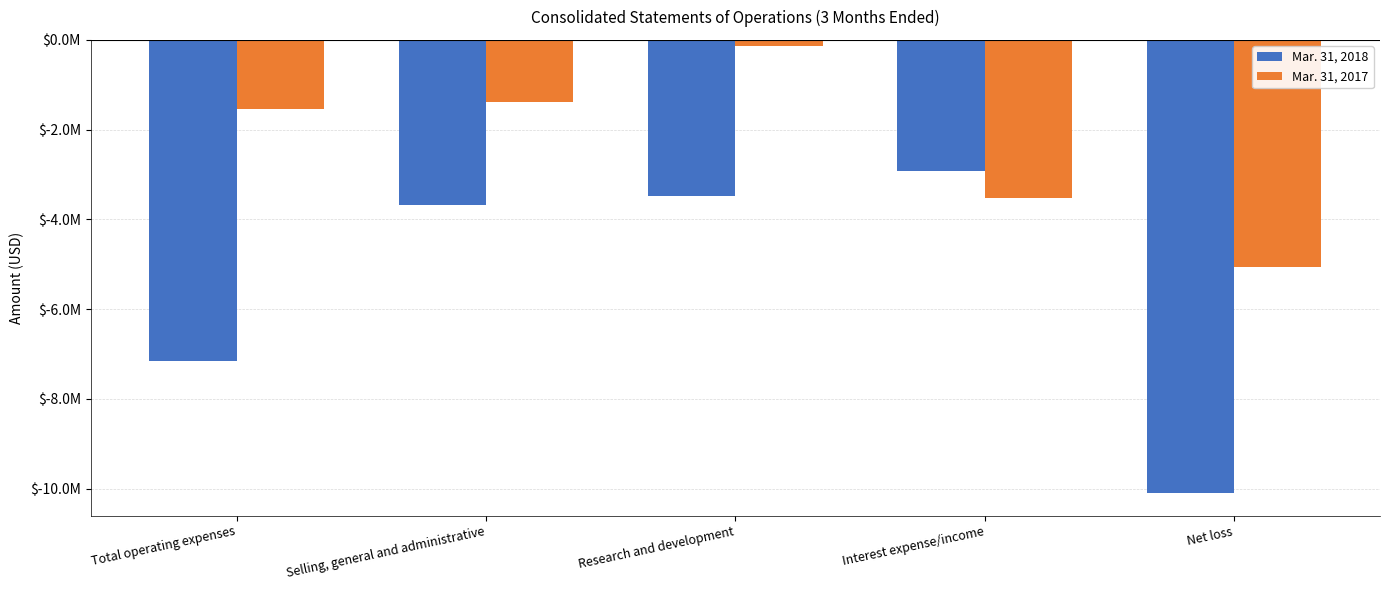

What is the difference between the maximum and minimum values in the Mar. 31, 2018 series?

7160000